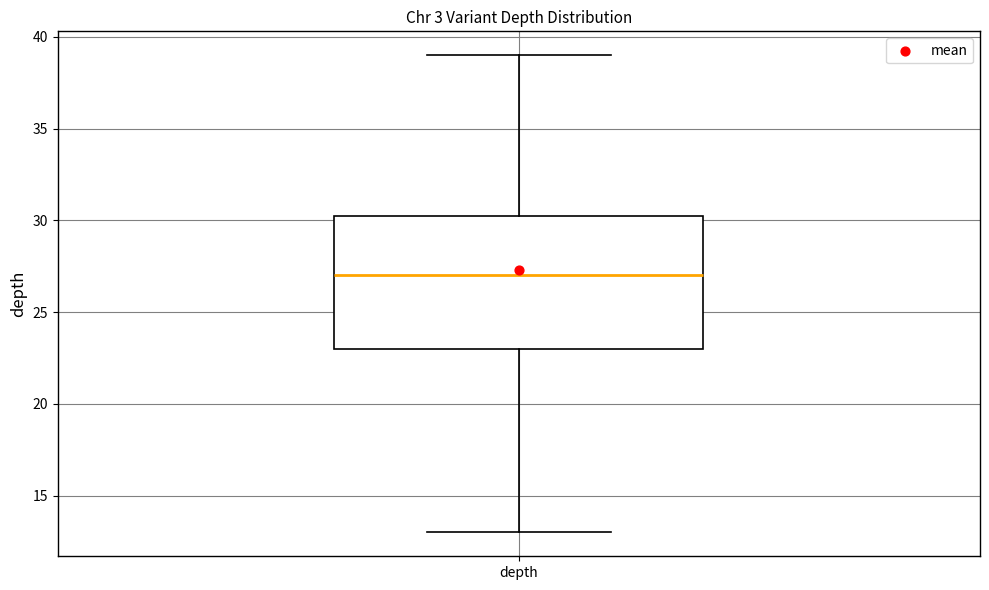

Transcribe this box plot: give where the median line is, the range the box spans, and where the two whiskers end, as read against the y-axis. The values are not printed on the chart, so give them approximately, as read against the axis.

median 27.0, box 23.0 to 30.5, whiskers 13.0 to 39.0